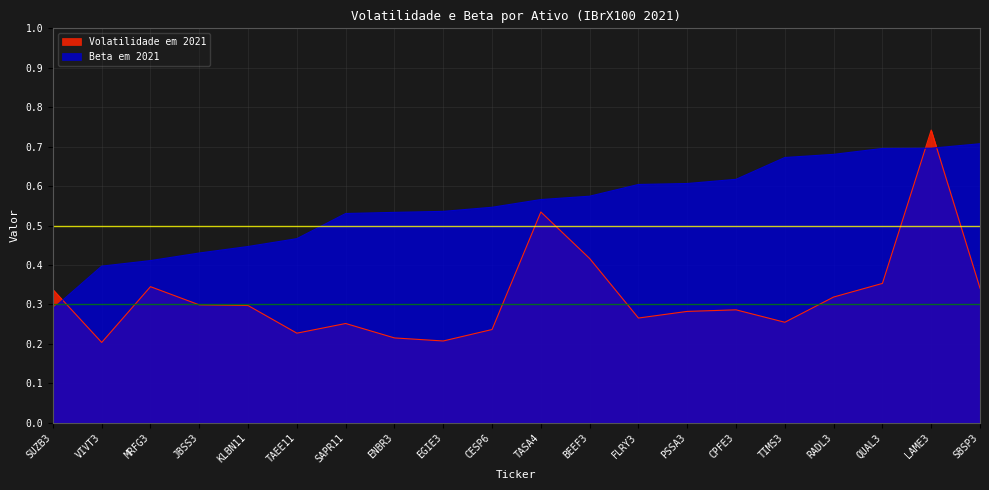

Is it true that Beta em 2021 equals 0.4 at KLBN11?

True